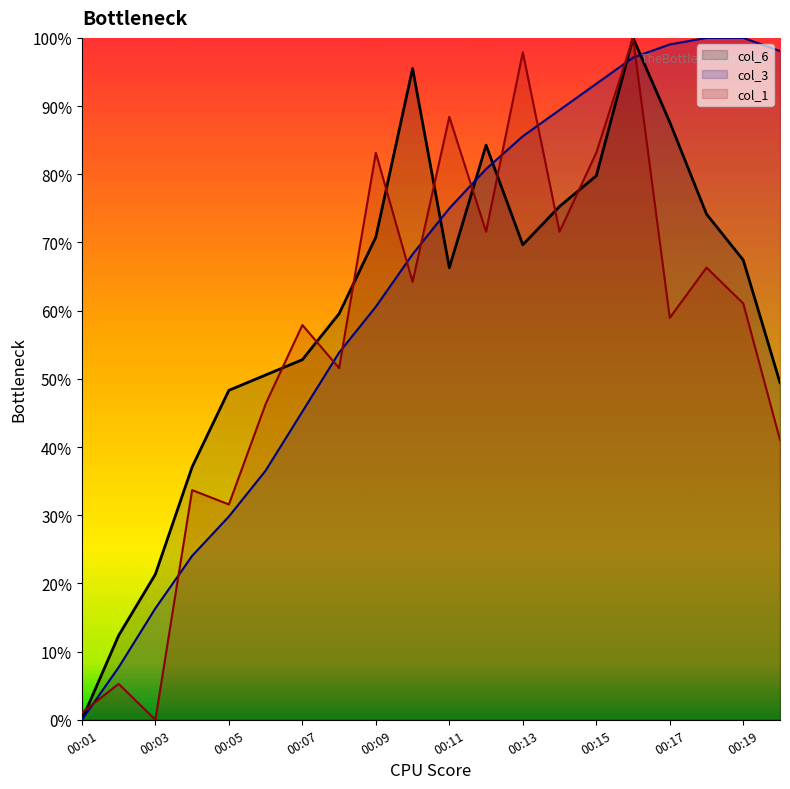

The value of col_6 at 00:15 is 79.8. True or false?

True